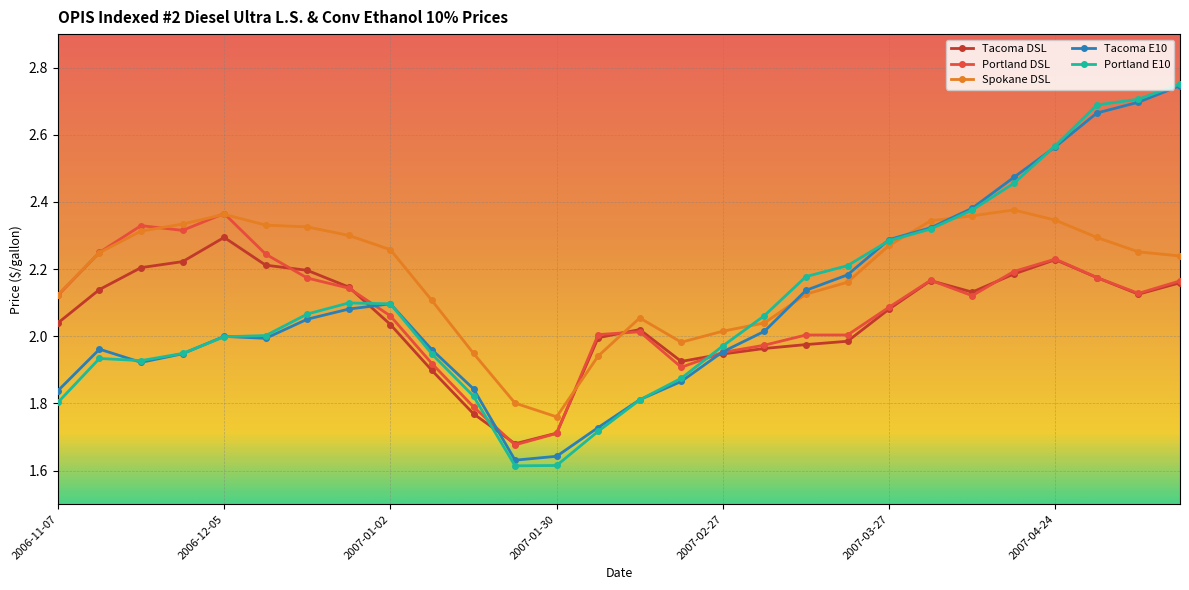

Which series has the largest total across all categories?

Spokane DSL